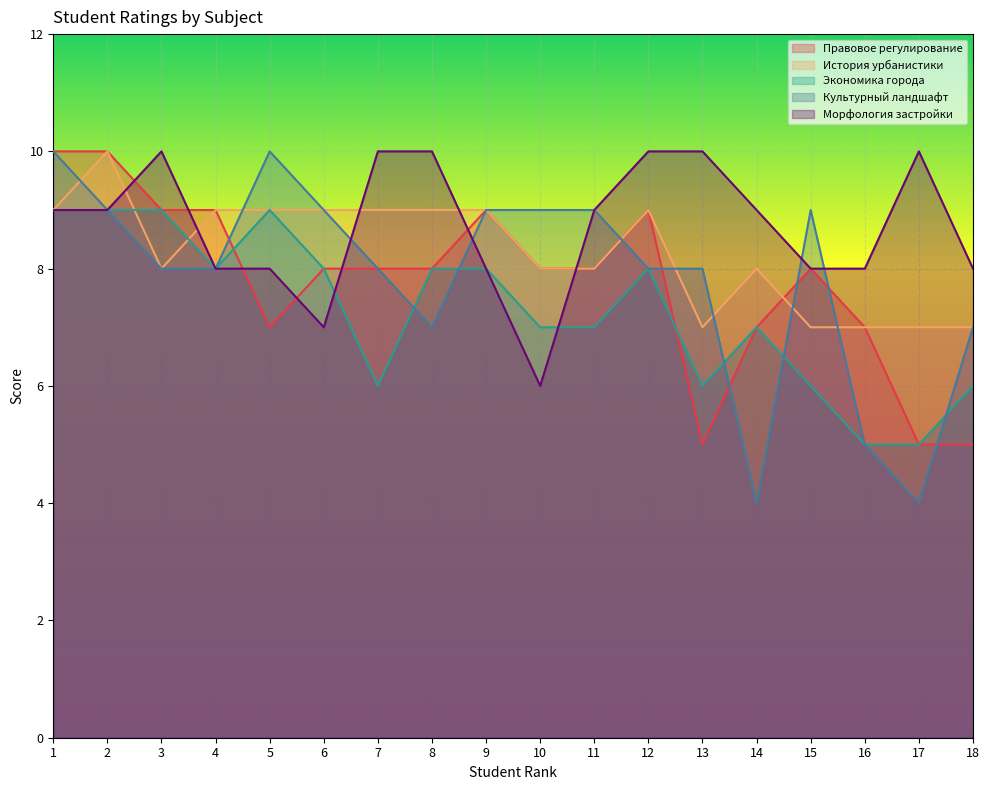

What is the total value across all series at 10?

38